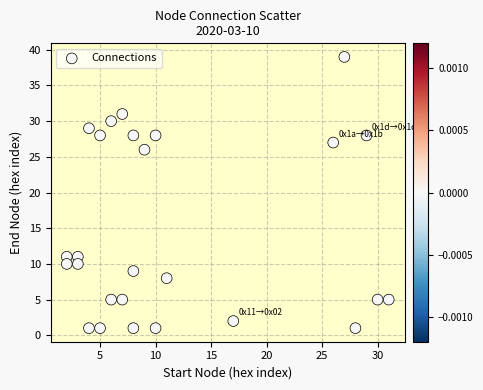

What is the range of X values (max minus min)?

29